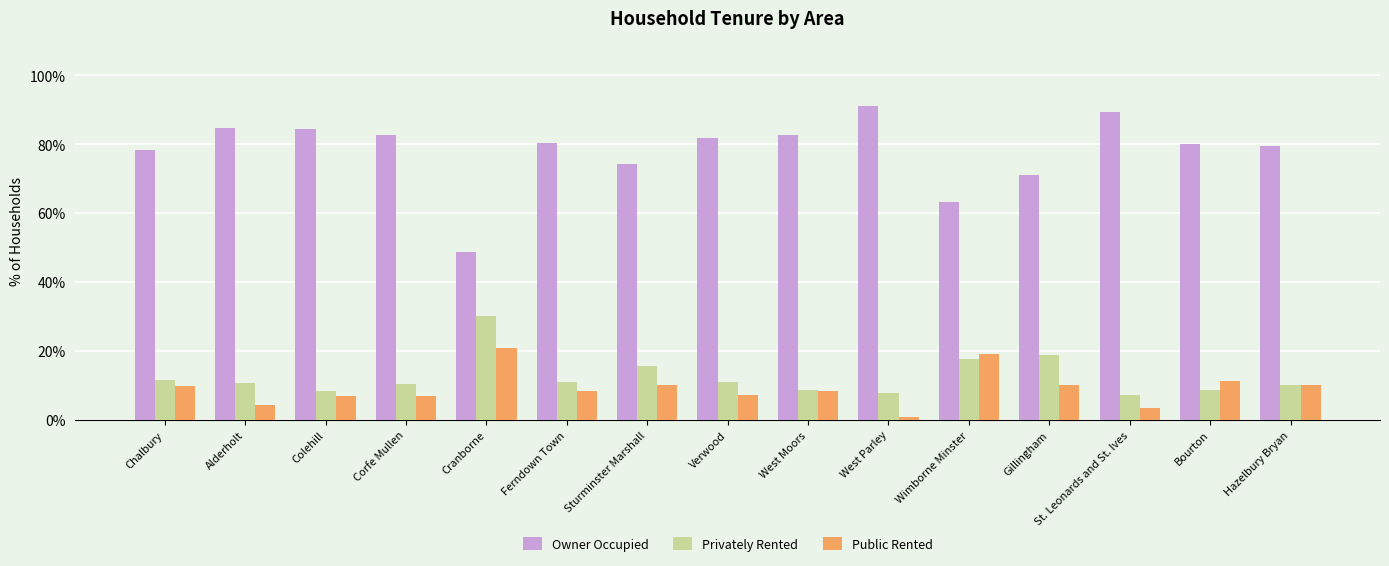

What is the difference between the highest and lowest values at Sturminster Marshall?

64.3